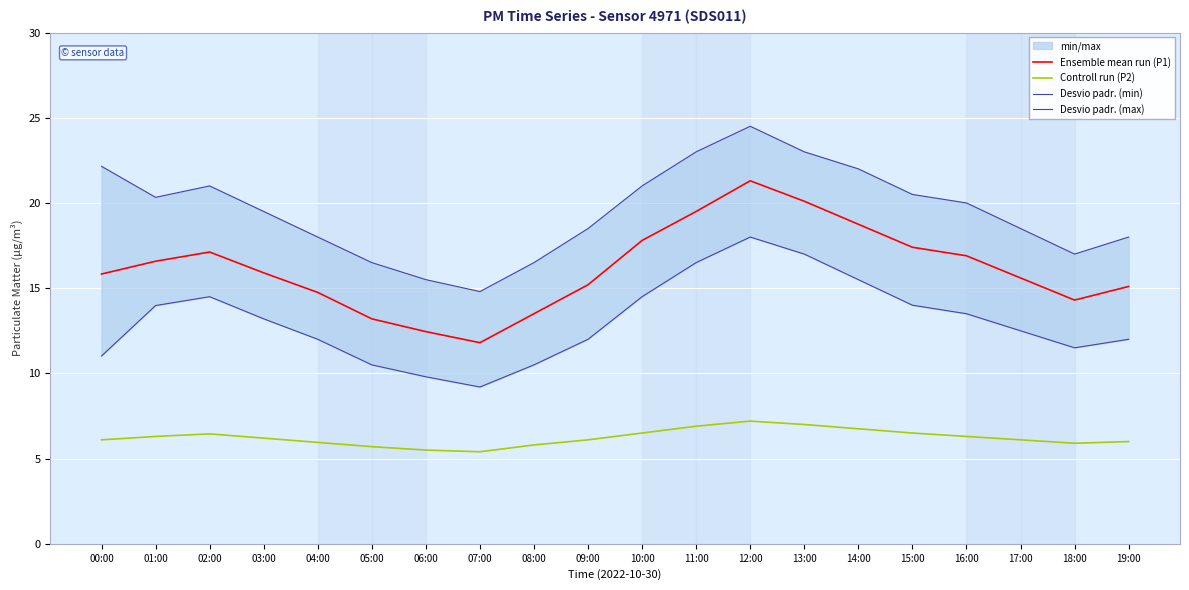

Between 03:00 and 08:00, which is larger?

03:00